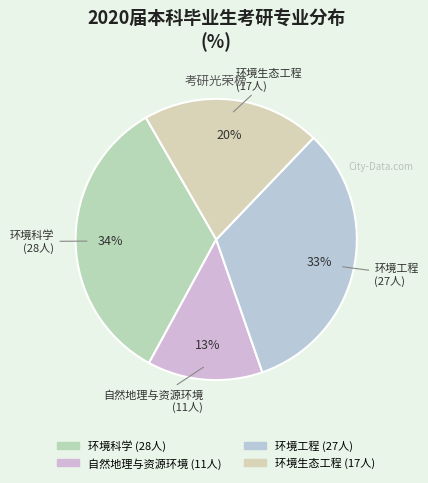

Which slice is the smallest?

自然地理与资源环境